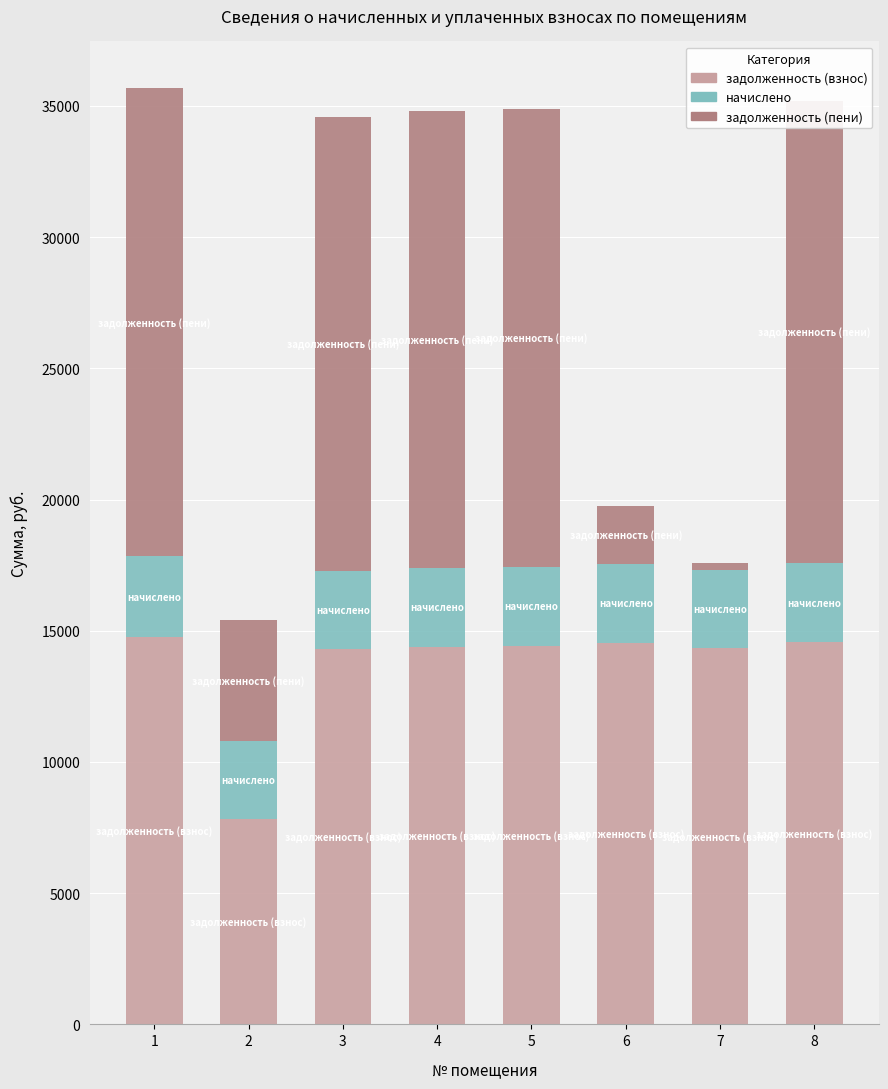

What is the difference between the second highest and minimum values in the задолженность (взнос) series?

6737.9